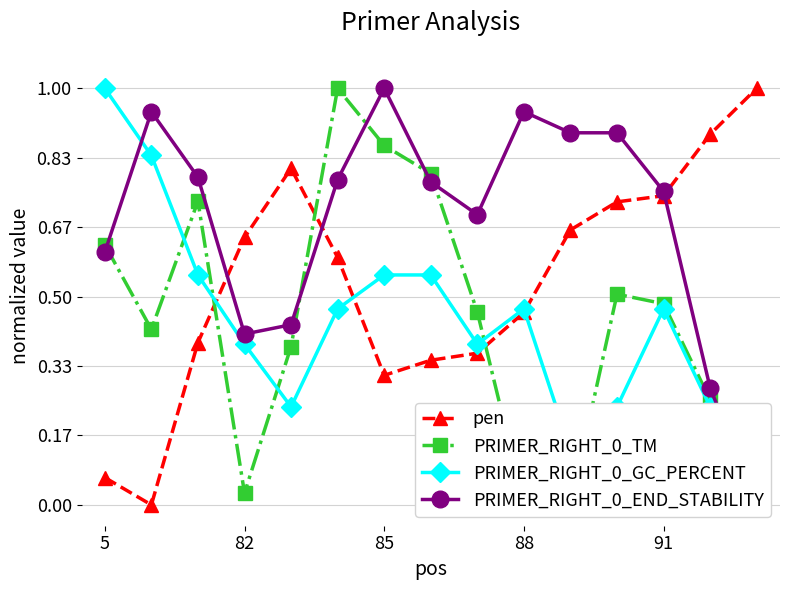

The PRIMER_RIGHT_0_GC_PERCENT series shows 0.6 at 8. True or false?

False